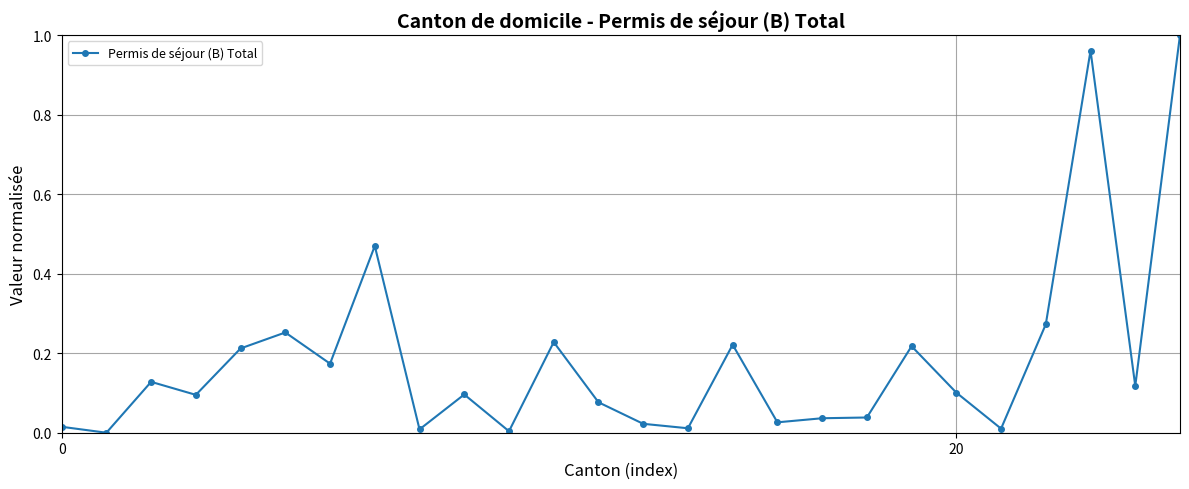

True or false: the data has more than 2 interior local peaks.

True